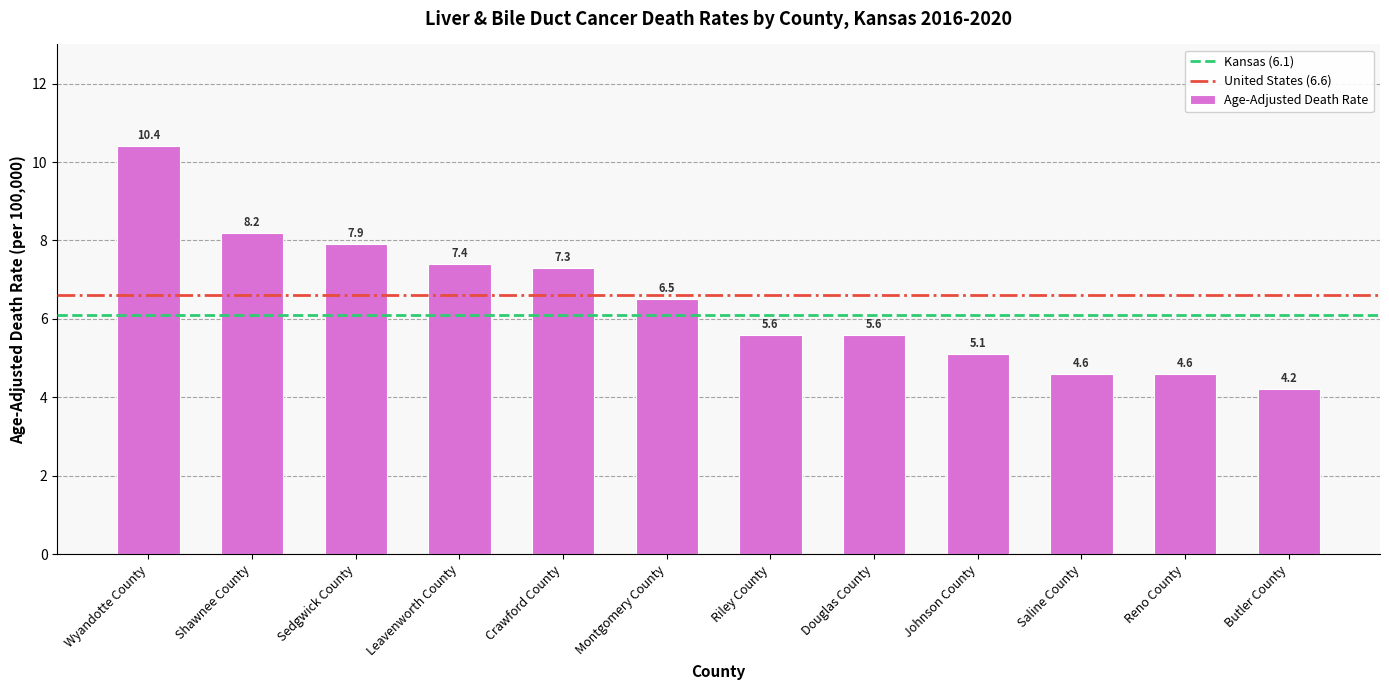

What is the label of the 7th bar from the right?

Montgomery County